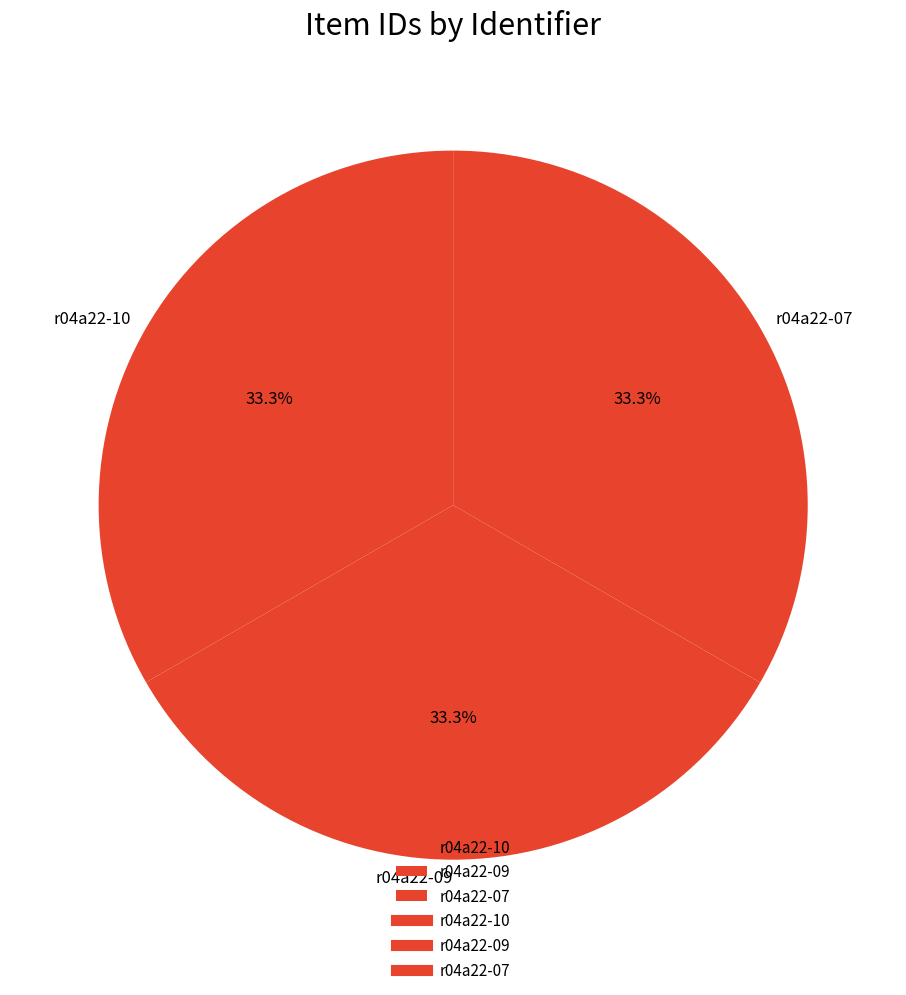

Is there any slice that represents more than half of the pie?

No